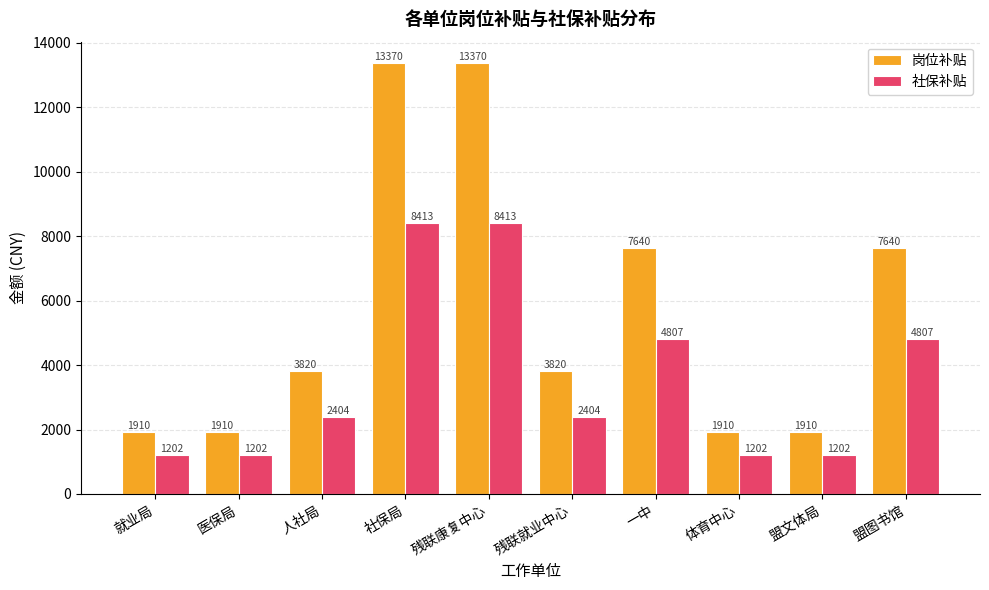

What is the difference between the maximum and minimum values in the 岗位补贴 series?

11460.0